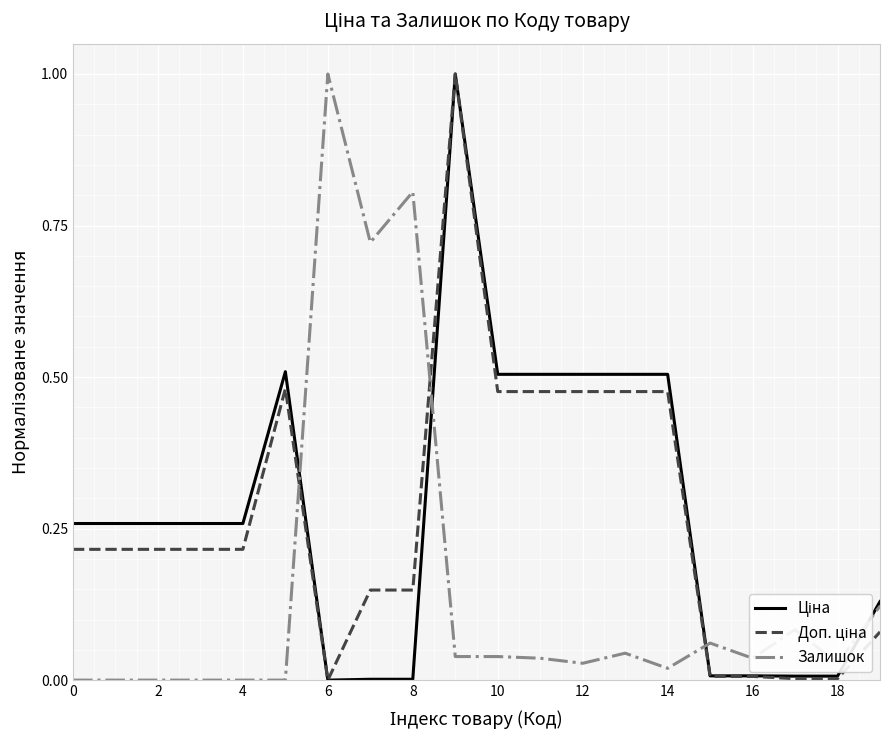

What is the greatest value displayed?

1.0